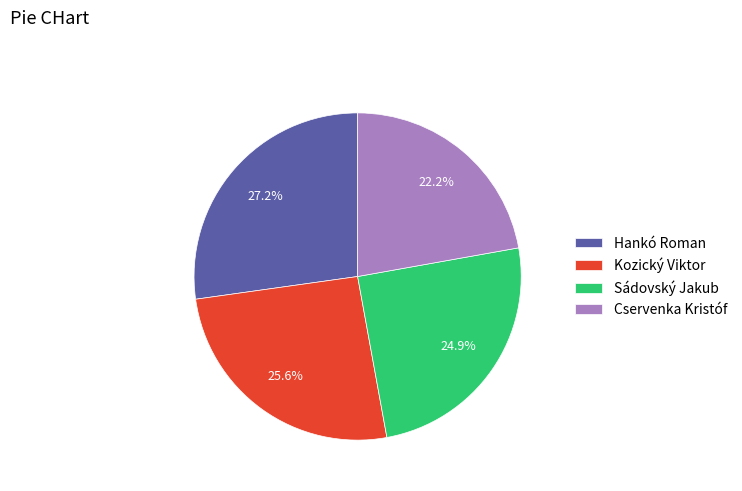

How much of the chart is everything except Cservenka Kristóf?

77.8%